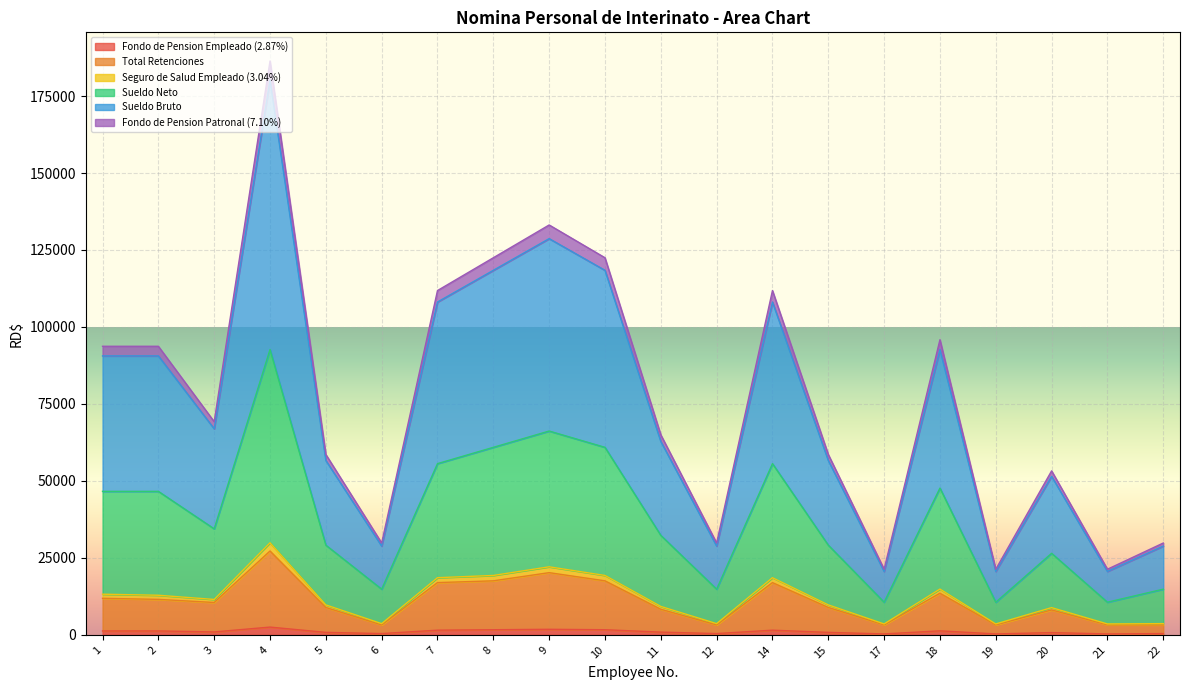

What are all the series names shown in the legend?

Fondo de Pension Empleado (2.87%), Total Retenciones, Seguro de Salud Empleado (3.04%), Sueldo Neto, Sueldo Bruto, Fondo de Pension Patronal (7.10%)